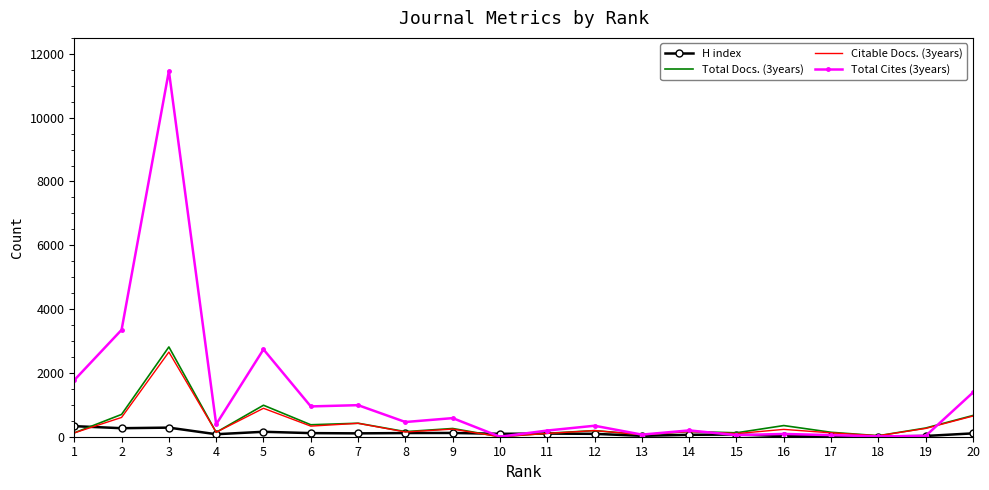

What is the sum of the Total Cites (3years) values at 19 and 1?

1801